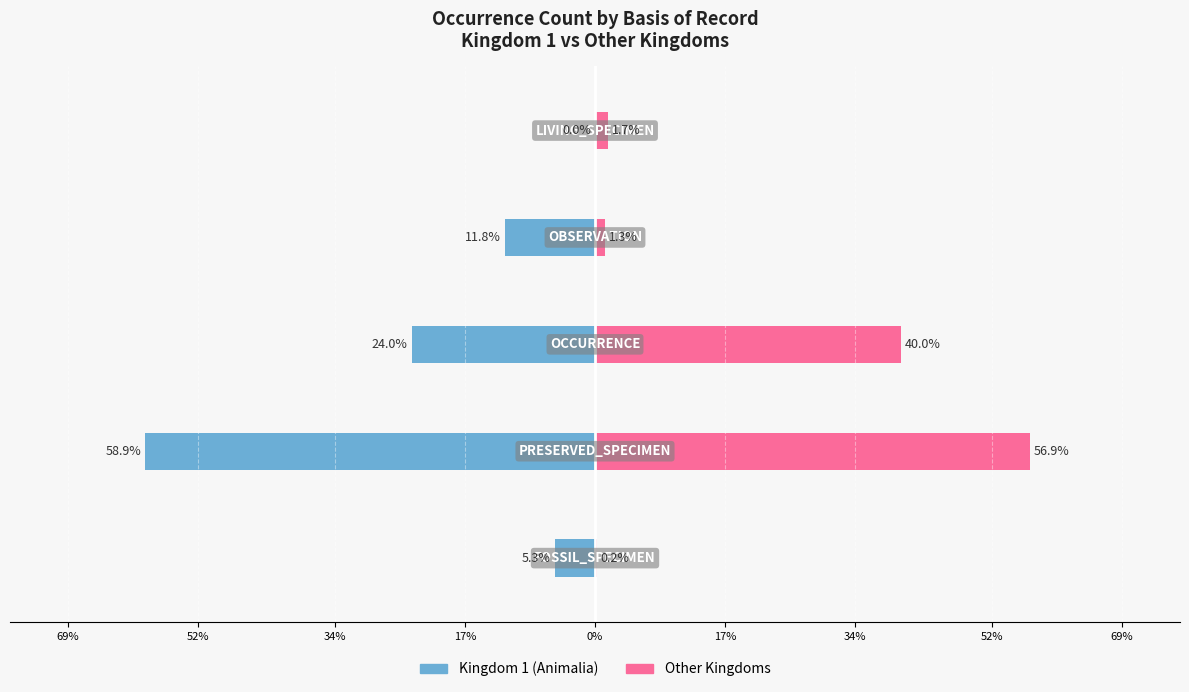

What is the minimum value shown in the chart?

-58.9